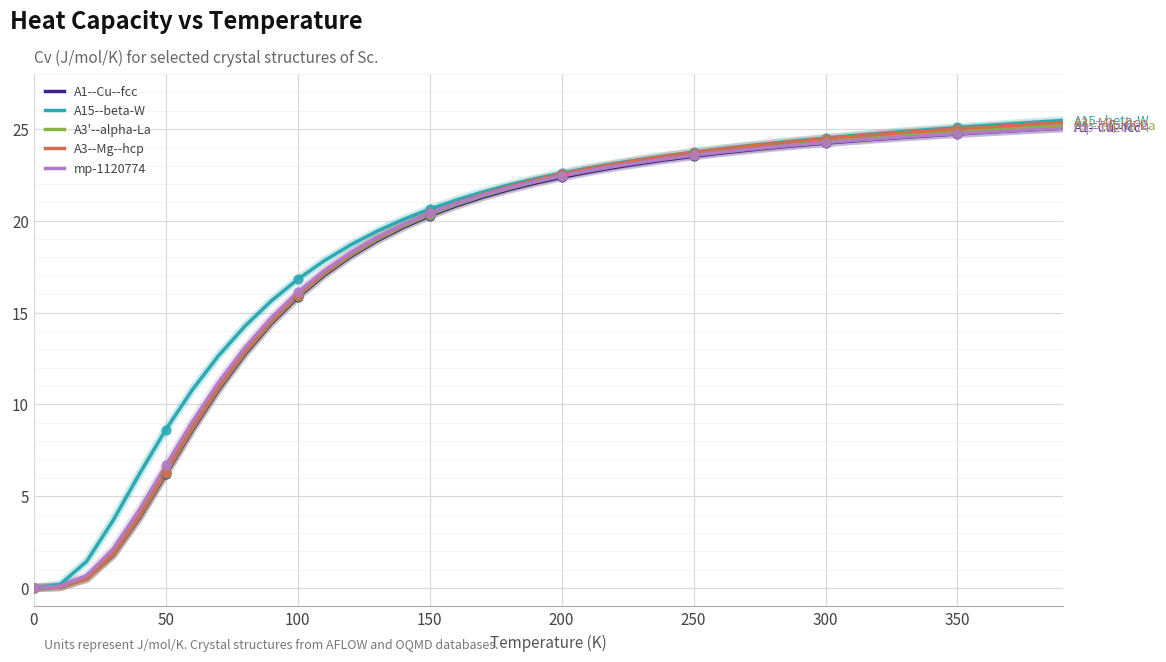

What is the greatest value displayed?

25.5